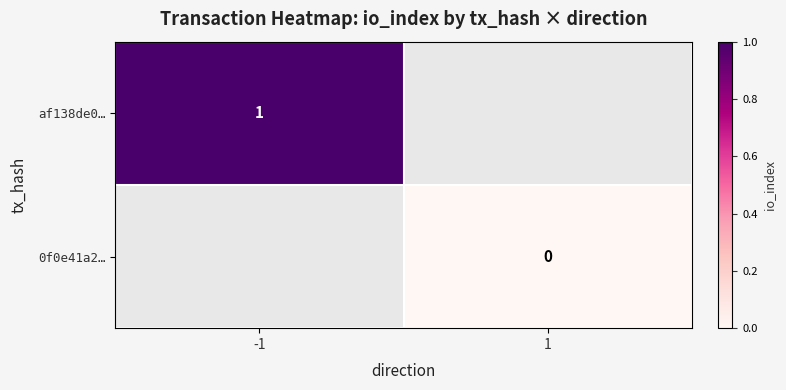

Is the value of af138de0… at -1 greater than the value of 0f0e41a2… at 1?

Yes